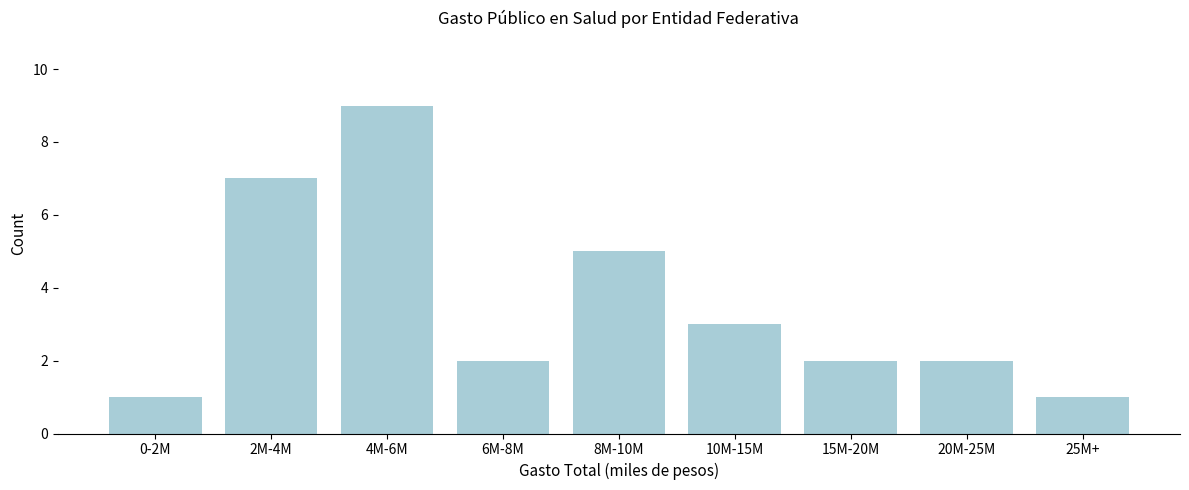

Reading left to right, what are all the values shown in this chart?

0-2M=1	2M-4M=7	4M-6M=9	6M-8M=2	8M-10M=5	10M-15M=3	15M-20M=2	20M-25M=2	25M+=1